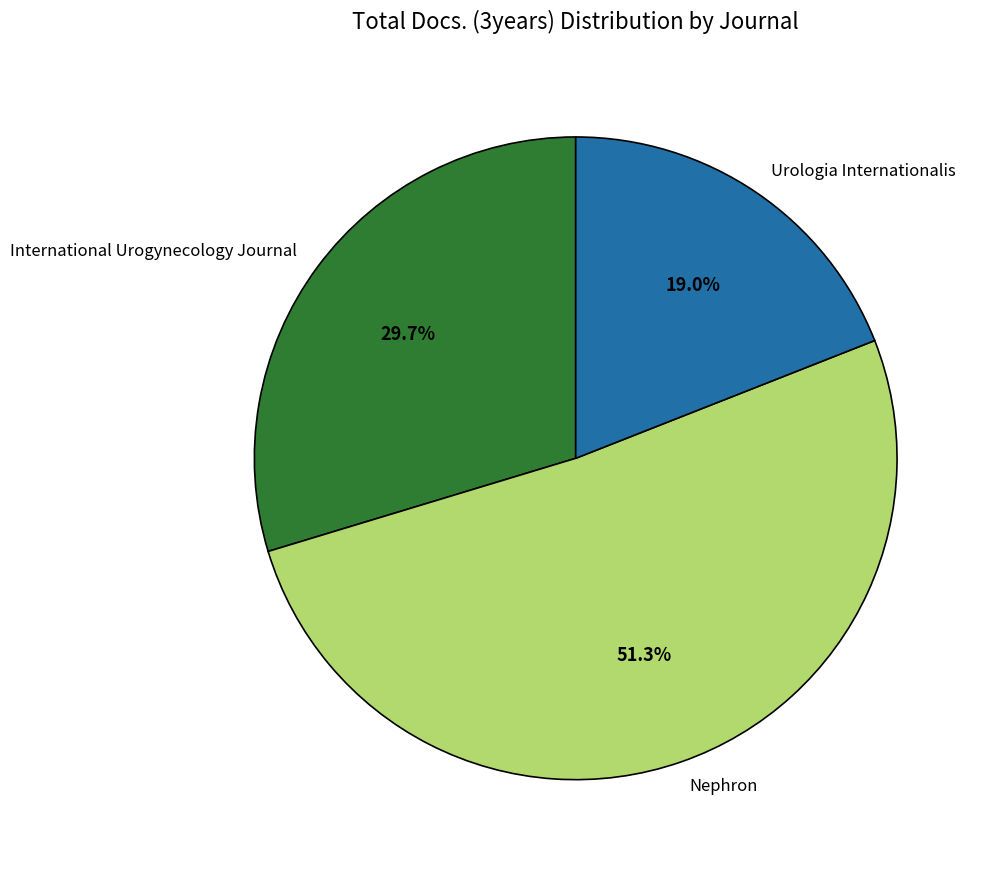

True or false: Urologia Internationalis accounts for 19% of the total.

True